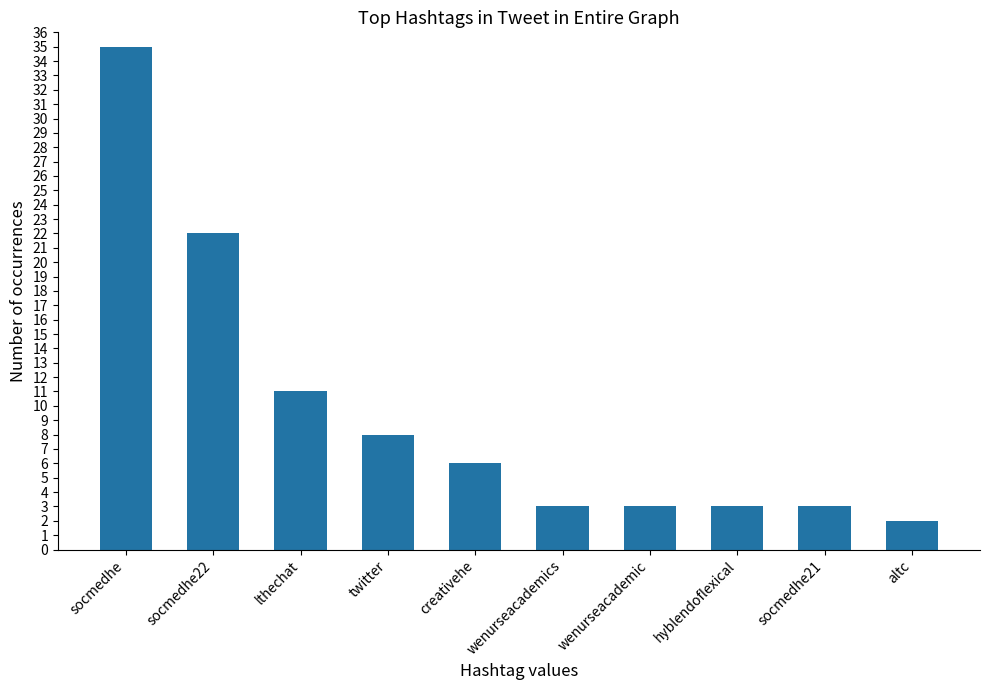

Which label corresponds to the smallest value in the chart?

altc